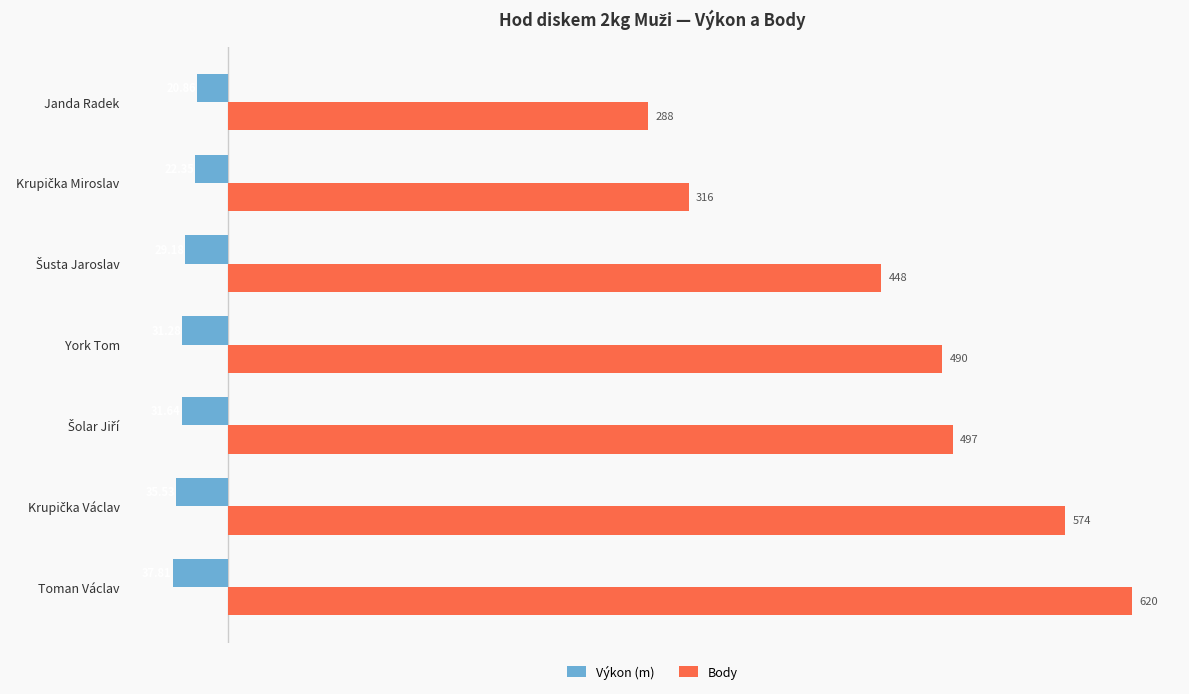

Which series has the largest total across all categories?

Body